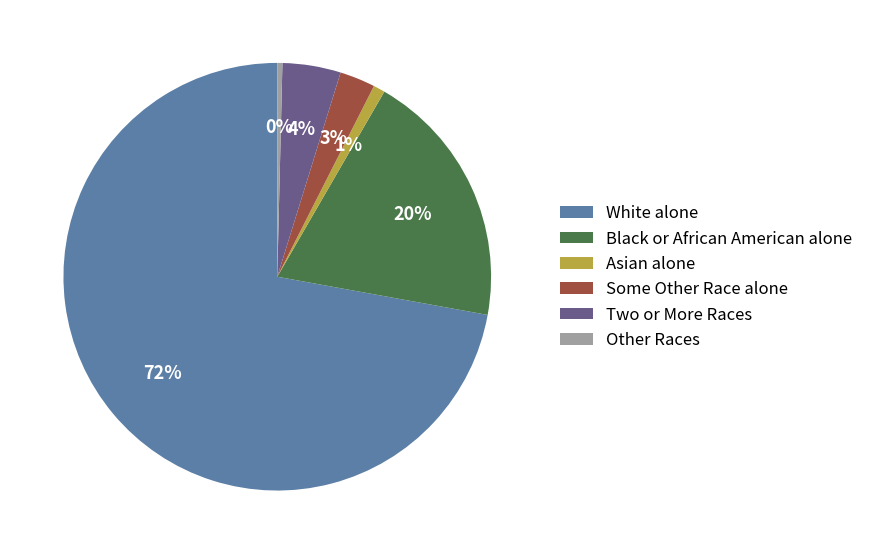

Is there any slice that represents more than half of the pie?

Yes